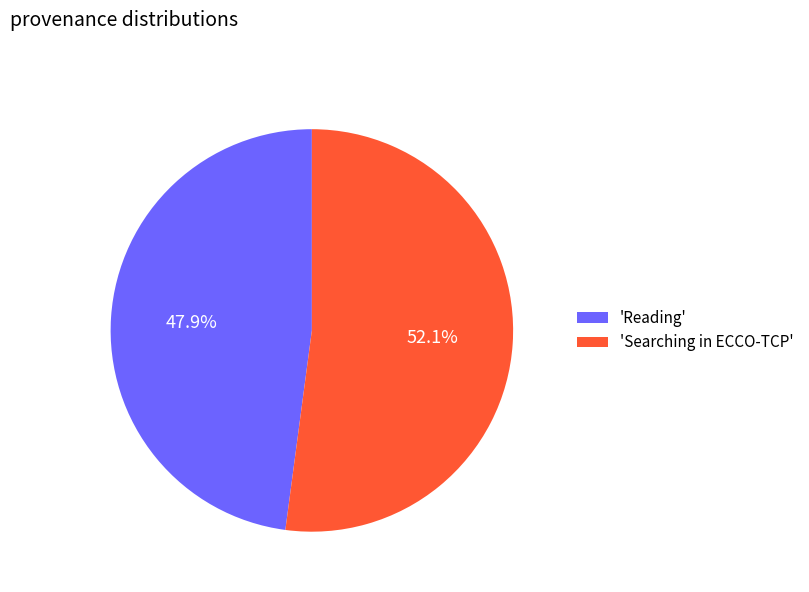

How many slices are in this pie chart?

2